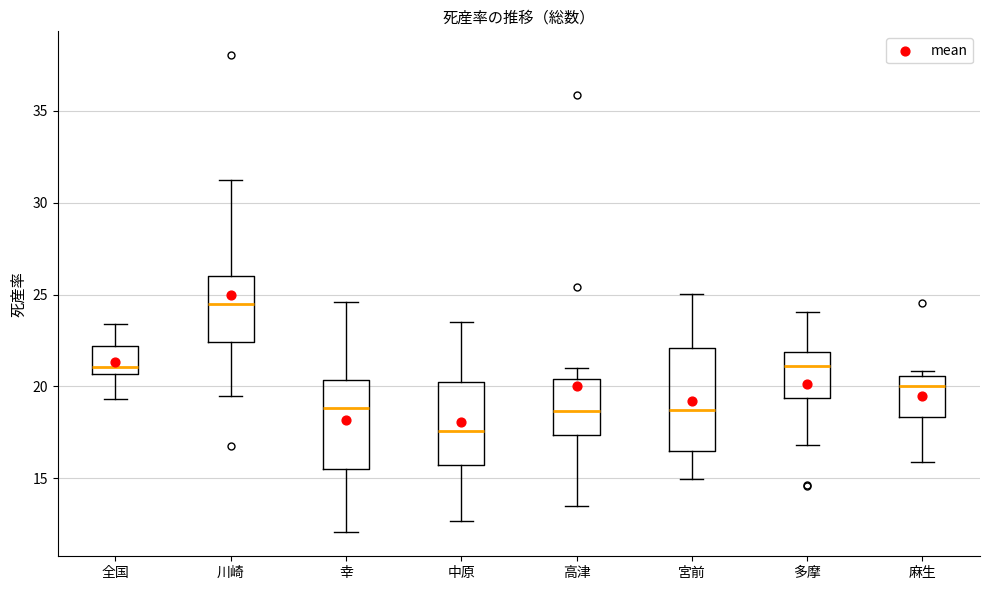

Reading left to right, transcribe this box plot: for each box, give where its median line is, the range the box spans, and where its two whiskers end, as read against the y-axis. The values are not printed on the chart, so give them approximately, as read against the axis.

全国: median 21.0, box 20.5 to 22.0, whiskers 19.5 to 23.5
川崎: median 24.5, box 22.5 to 26.0, whiskers 19.5 to 31.5
幸: median 19.0, box 15.5 to 20.5, whiskers 12.0 to 24.5
中原: median 17.5, box 15.5 to 20.0, whiskers 12.5 to 23.5
高津: median 18.5, box 17.5 to 20.5, whiskers 13.5 to 21.0
宮前: median 18.5, box 16.5 to 22.0, whiskers 15.0 to 25.0
多摩: median 21.0, box 19.5 to 22.0, whiskers 17.0 to 24.0
麻生: median 20.0, box 18.5 to 20.5, whiskers 16.0 to 21.0